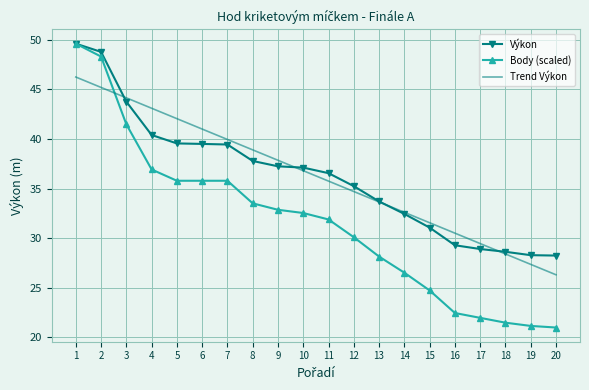

What are all the series names shown in the legend?

Výkon, Body (scaled), Trend Výkon